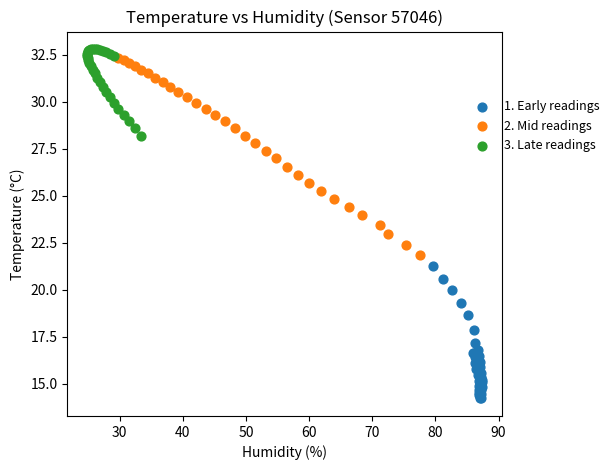

Which series has the largest Y range (max minus min)?

2. Mid readings